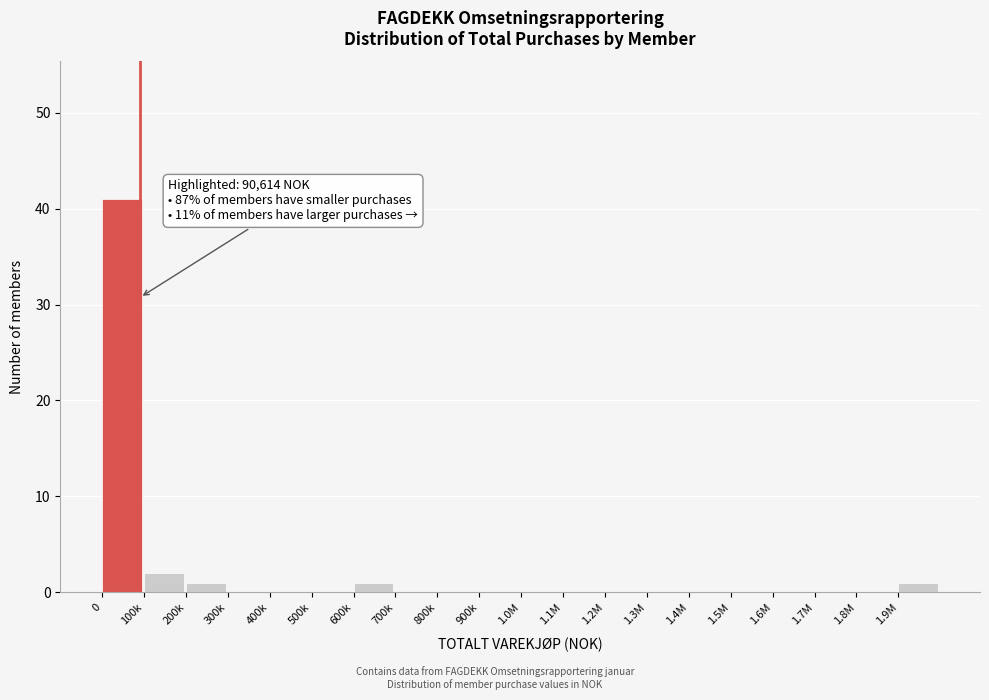

Reading right to left, list all the values displayed in this chart.

1.9M=1	1.8M=0	1.7M=0	1.6M=0	1.5M=0	1.4M=0	1.3M=0	1.2M=0	1.1M=0	1.0M=0	900k=0	800k=0	700k=0	600k=1	500k=0	400k=0	300k=0	200k=1	100k=2	0=41